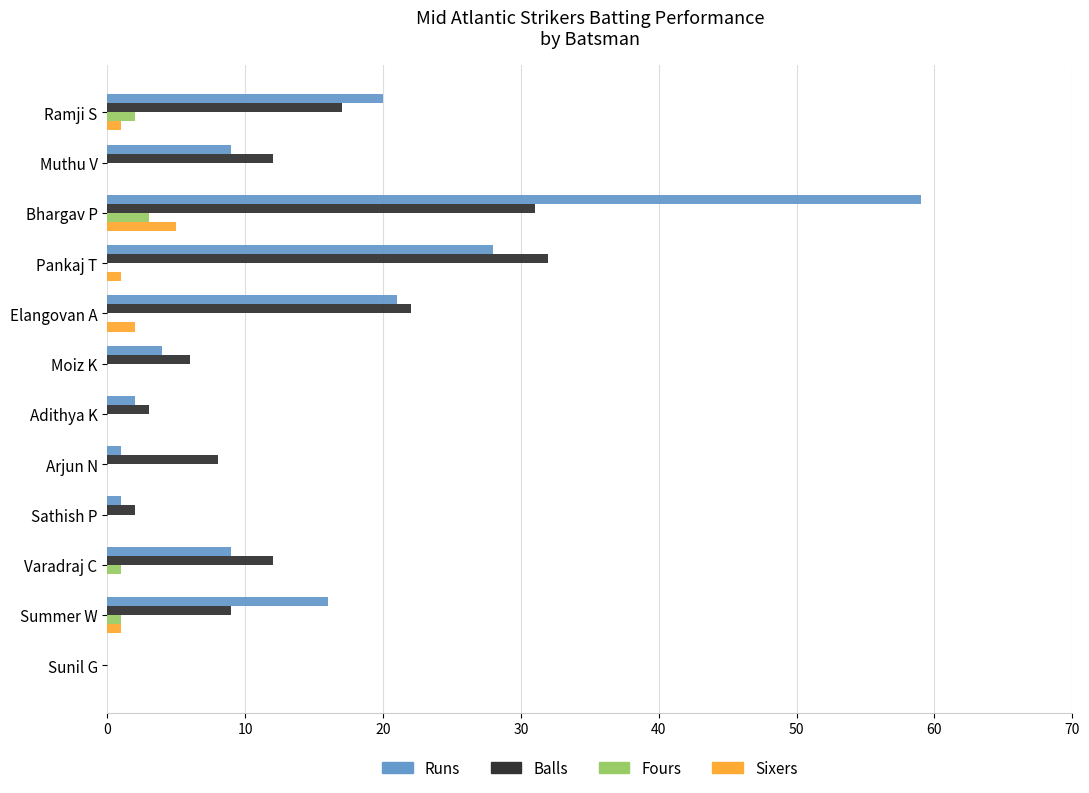

What is the sum of all Balls values?

154